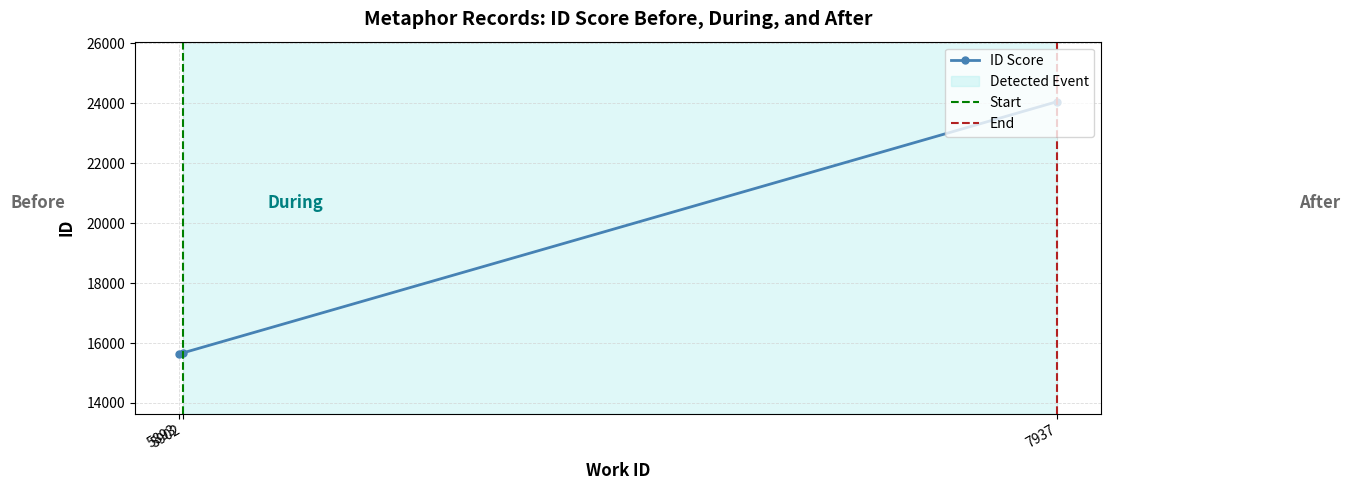

The chart shows a value of 24225 at 5902. True or false?

False